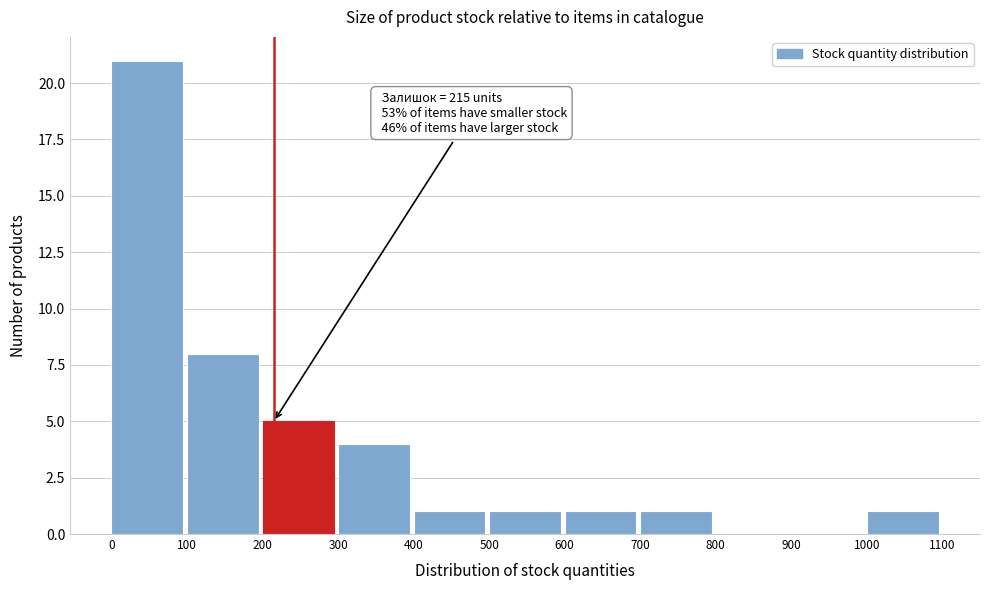

Over which range of the x-axis is the bar tallest?

0 to 100